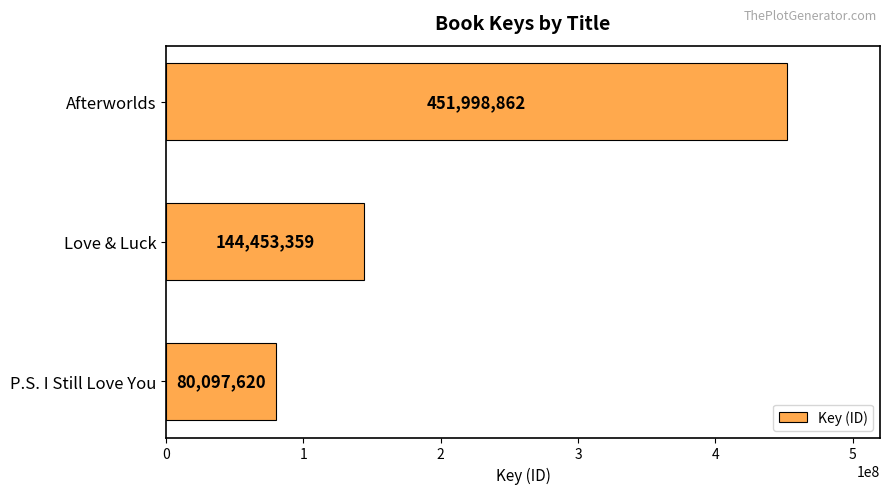

What value does the data have at Love & Luck, to the nearest 10?

144453360